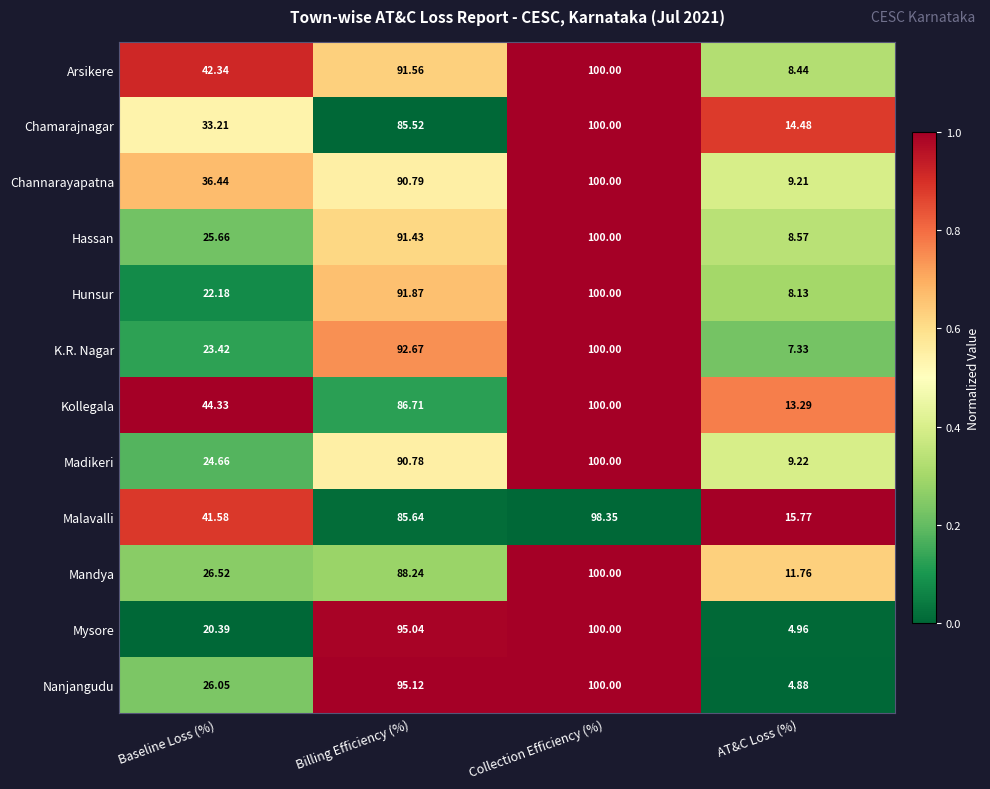

How many distinct data groups are displayed?

12